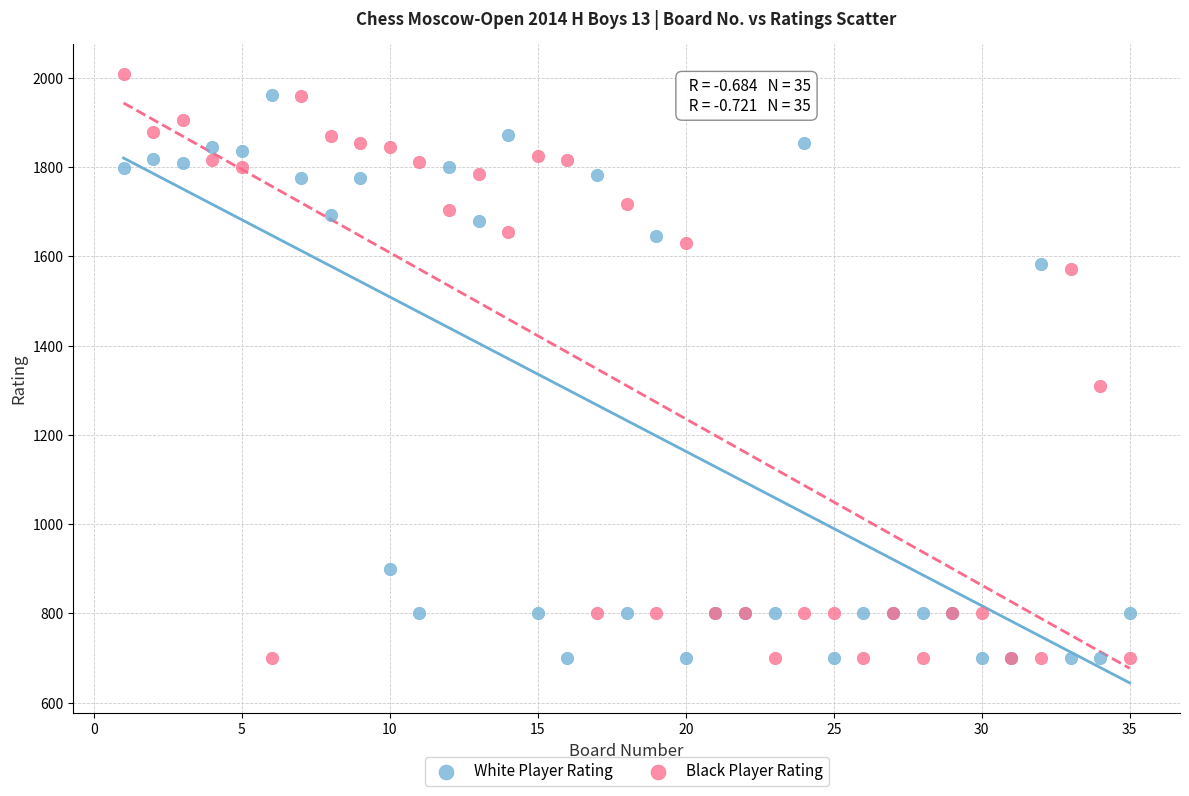

What is the X range (max minus min) for the scatter plot?

34